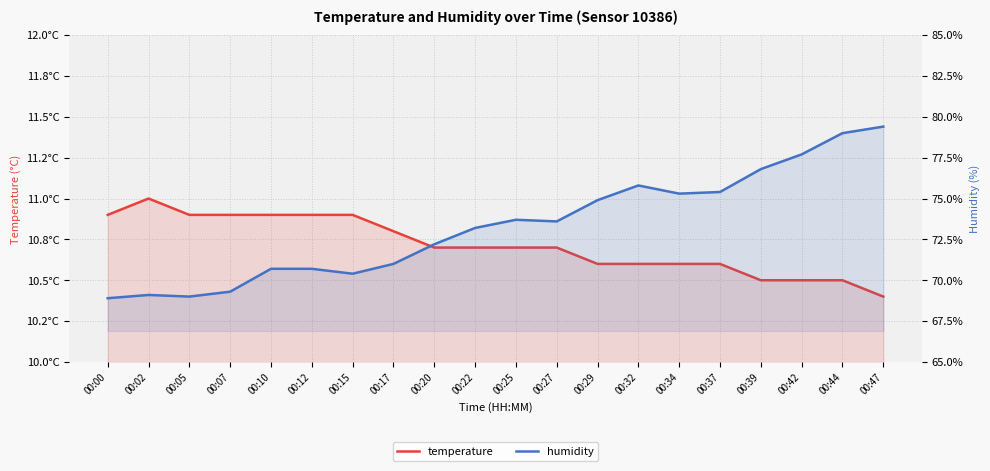

How many lines are shown in the chart?

2